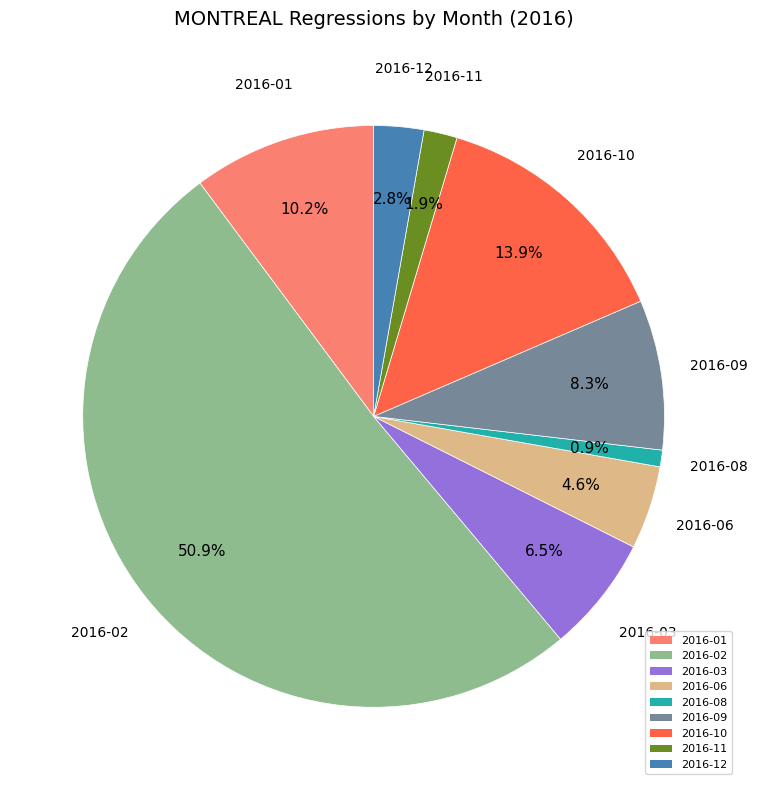

Does 2016-02 account for over 50% of the chart?

Yes